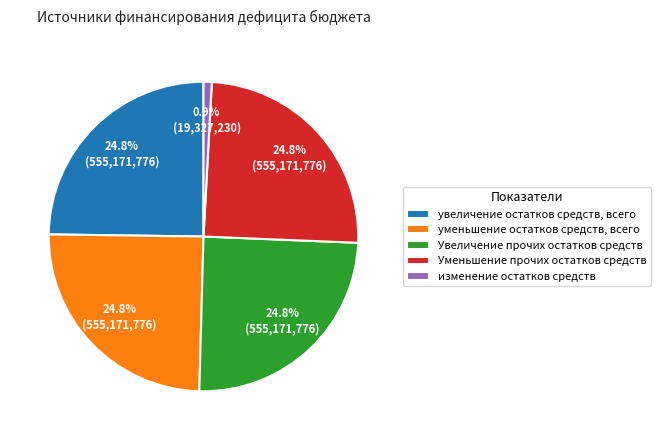

Which has a higher value, изменение остатков средств or Увеличение прочих остатков средств?

Увеличение прочих остатков средств